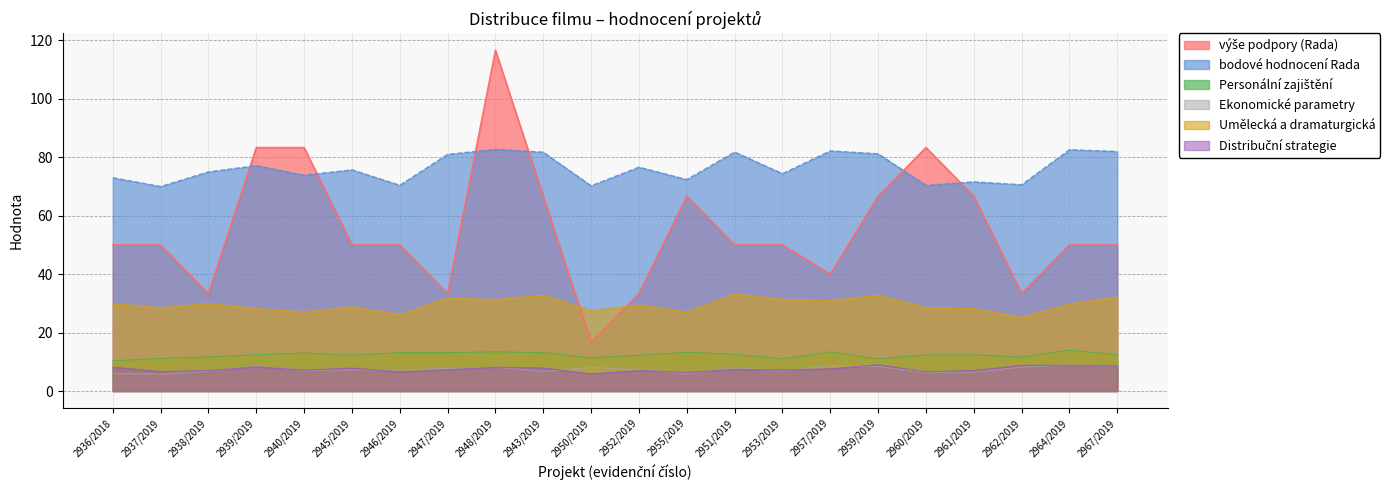

What is the label of the 18th point from the right?

2940/2019